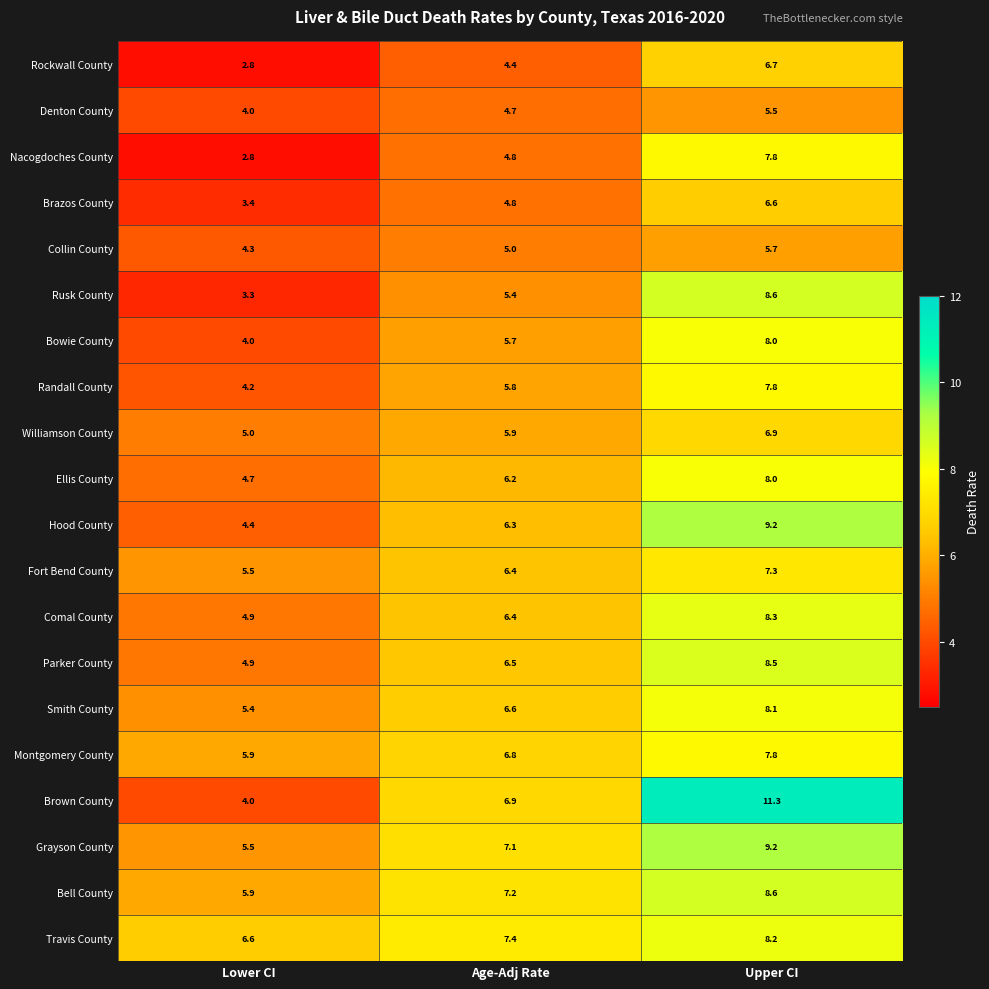

Where does the Brazos County series first go above 4?

Age-Adj Rate